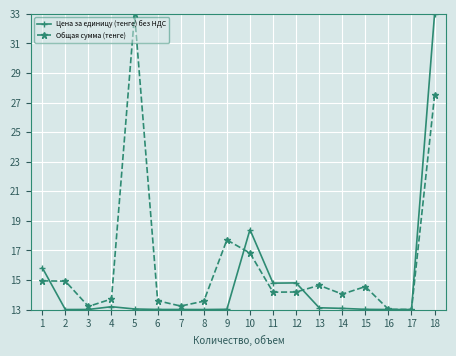

What is the value of the Общая сумма (тенге) point at the 4th from the left?

13.7